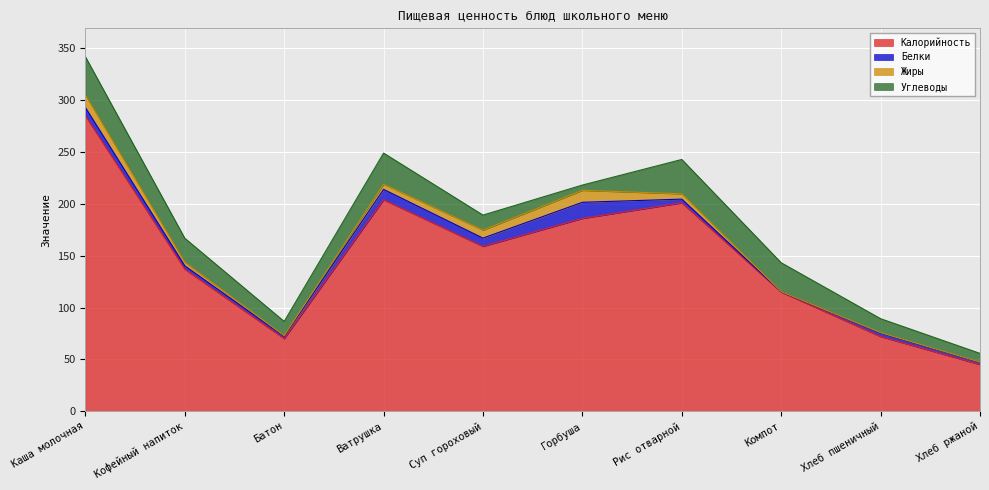

Which series ends up on top after the final intersection of Белки and Жиры?

Жиры